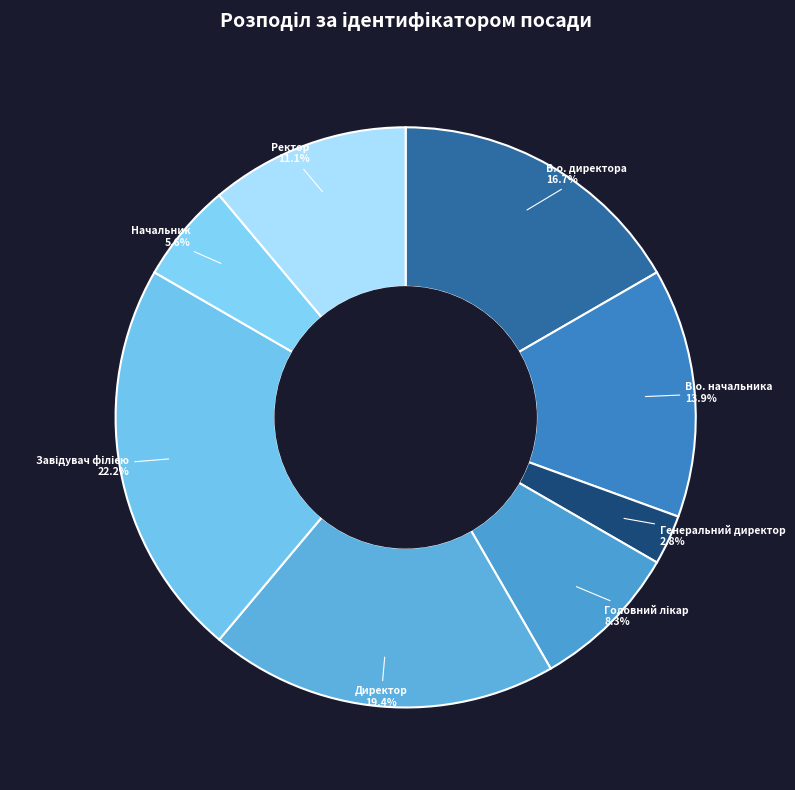

To the nearest percent, what is the average slice percentage?

12%